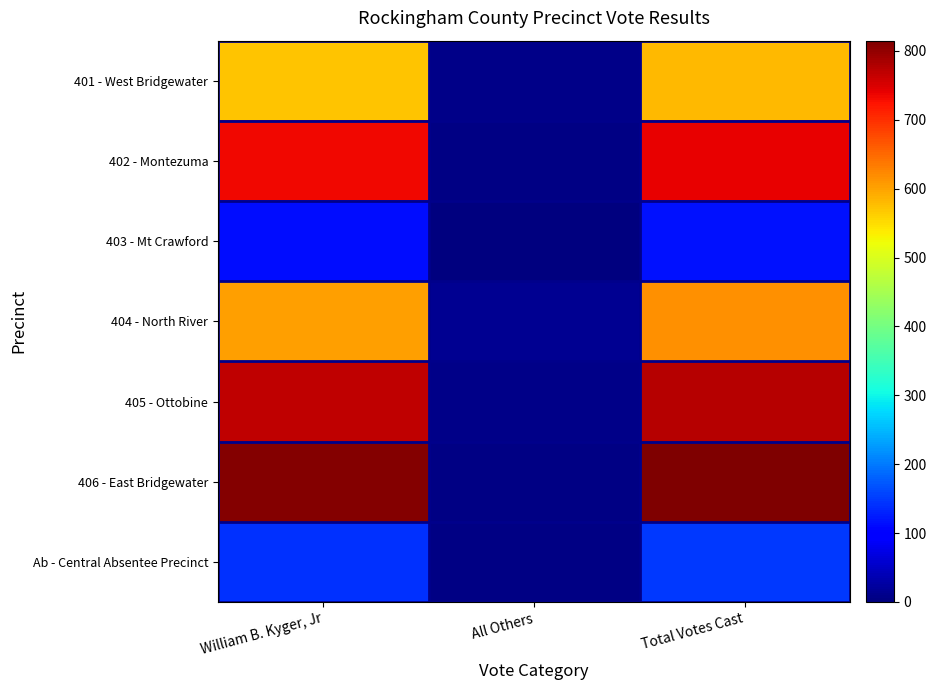

Rank the series by their maximum value, from highest to lowest.

406 - East Bridgewater, 405 - Ottobine, 402 - Montezuma, 404 - North River, 401 - West Bridgewater, Ab - Central Absentee Precinct, 403 - Mt Crawford